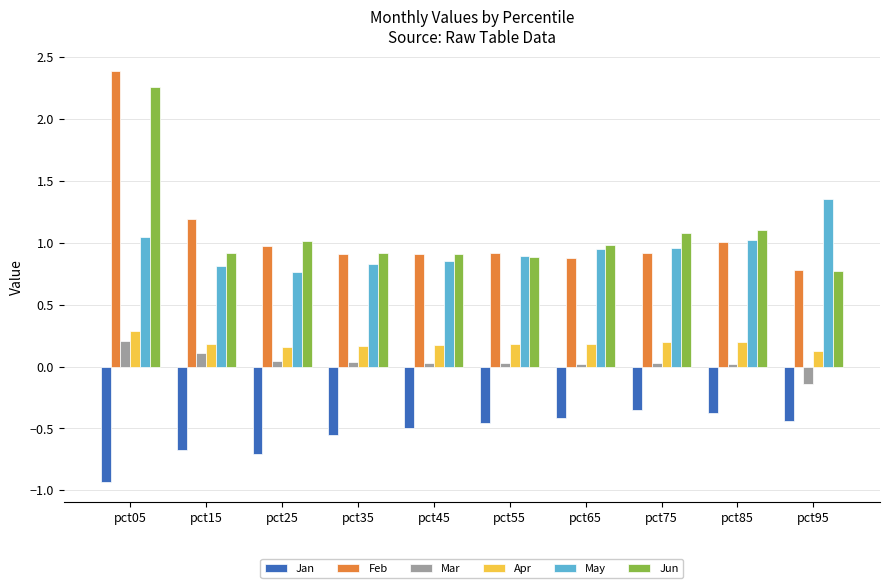

What is the total value across all series at pct15?

2.5